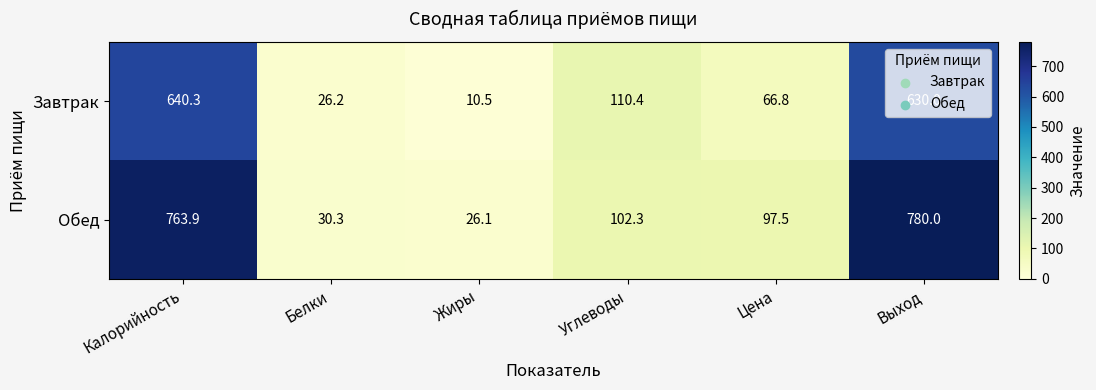

Between Калорийность and Углеводы, which series saw the biggest shift?

Обед